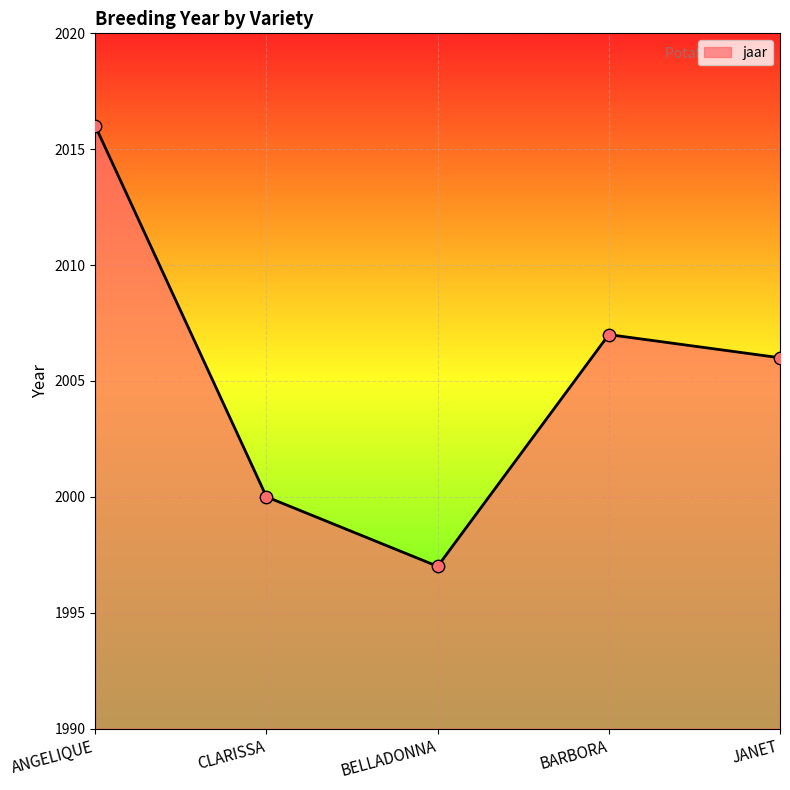

Approximately how many times larger is the value at ANGELIQUE compared to BARBORA?

1.0